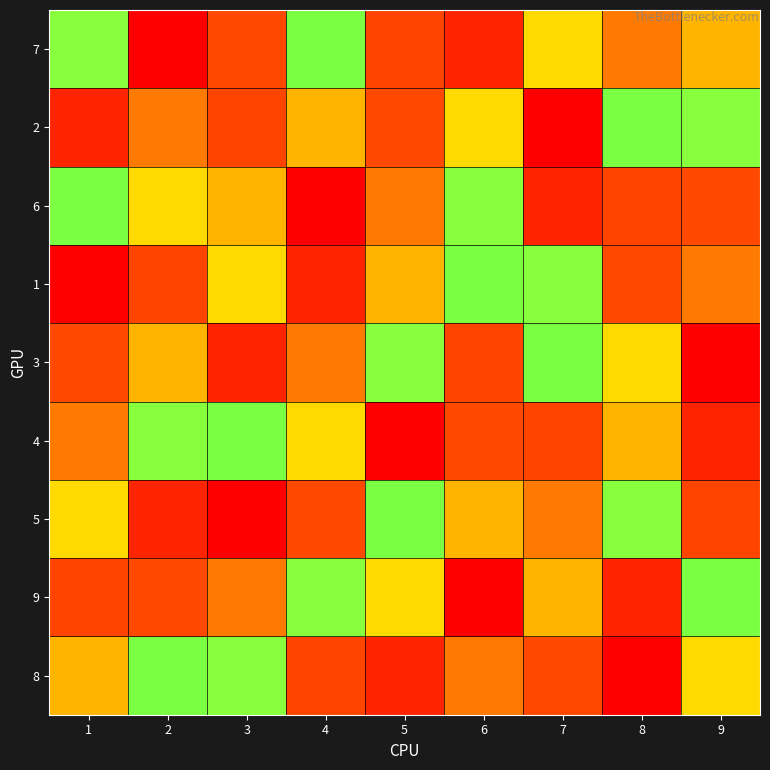

At which category is the sum across all series the highest?

1